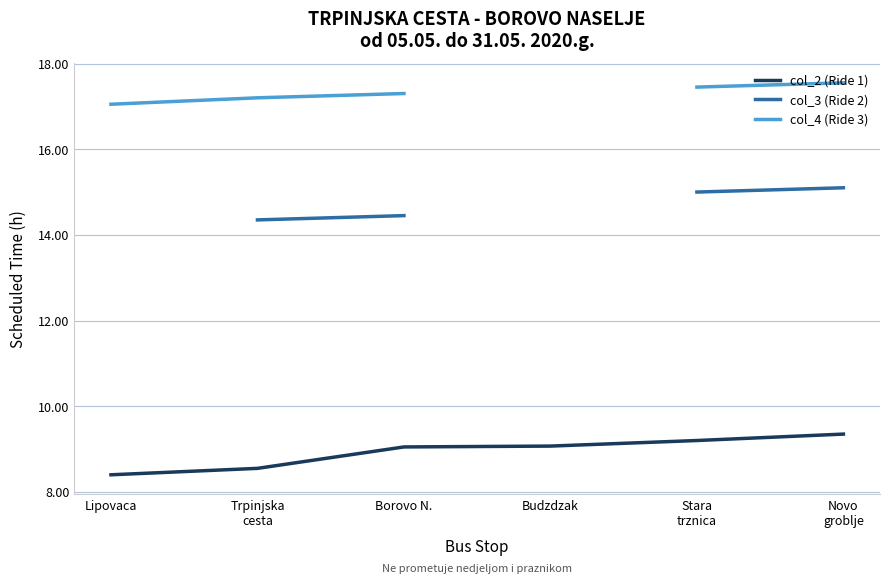

True or false: col_4 (Ride 3) and col_3 (Ride 2) intersect in this chart.

False